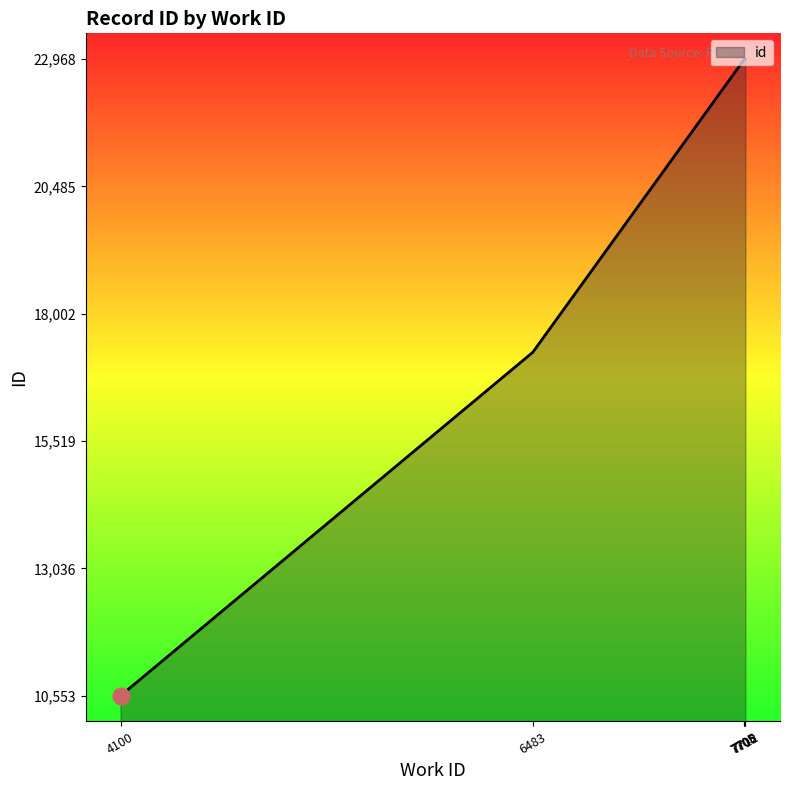

Between 7706 and 7708, which is larger?

7708